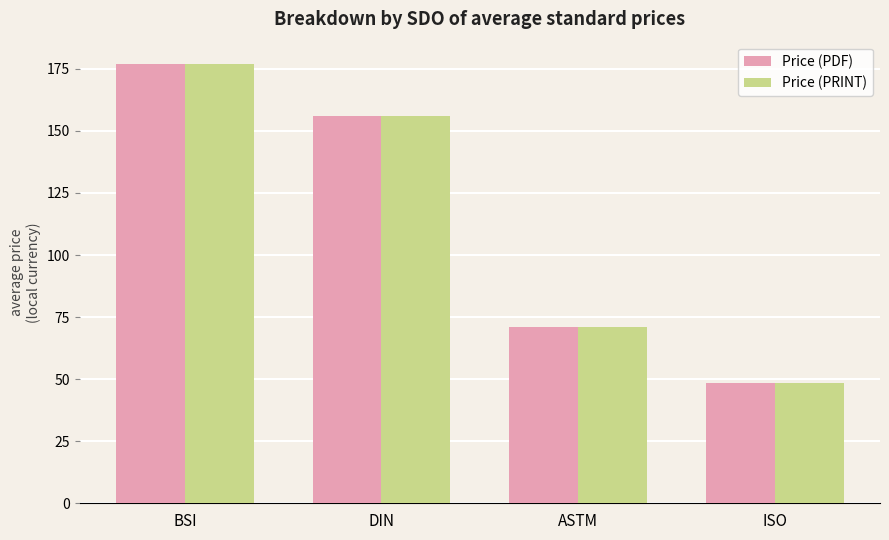

What is the total value across all series at ISO?

97.0